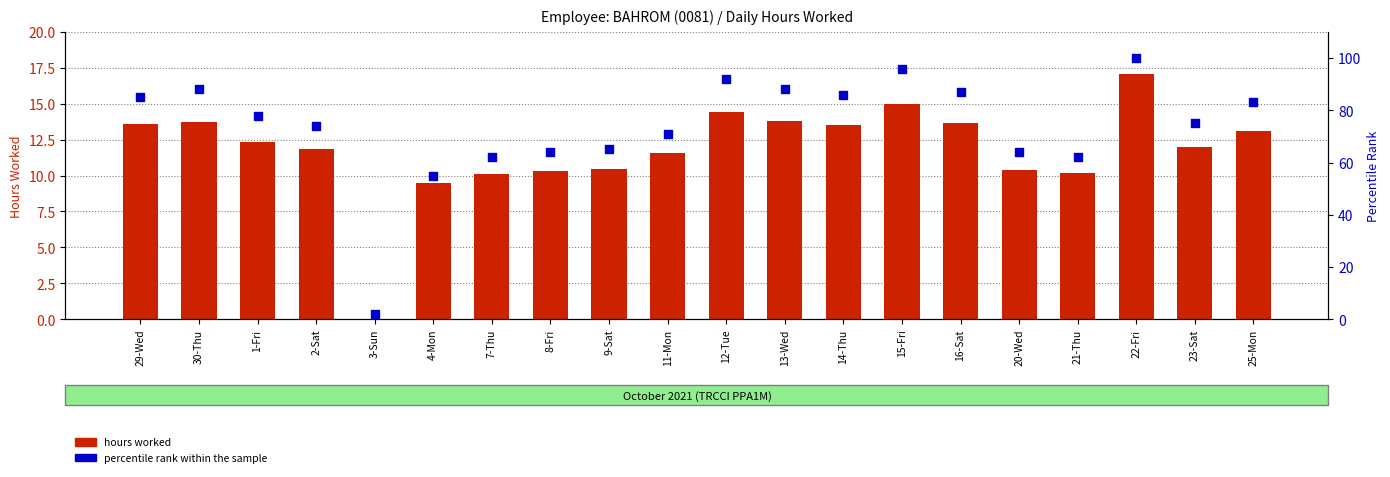

Which series contains the highest Y value?

percentile rank within the sample